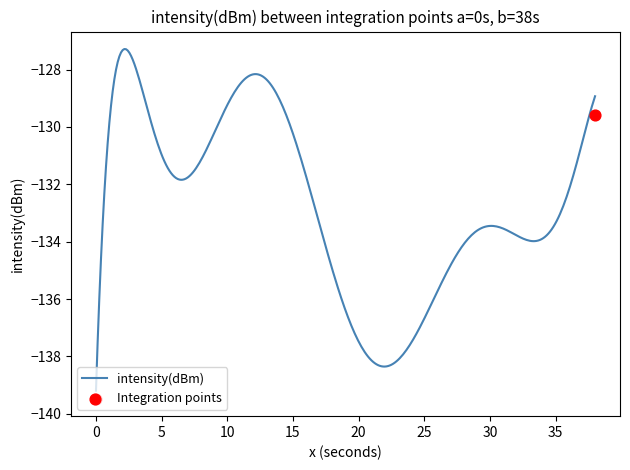

What is the lowest value of the intensity(dBm) series?

-139.2